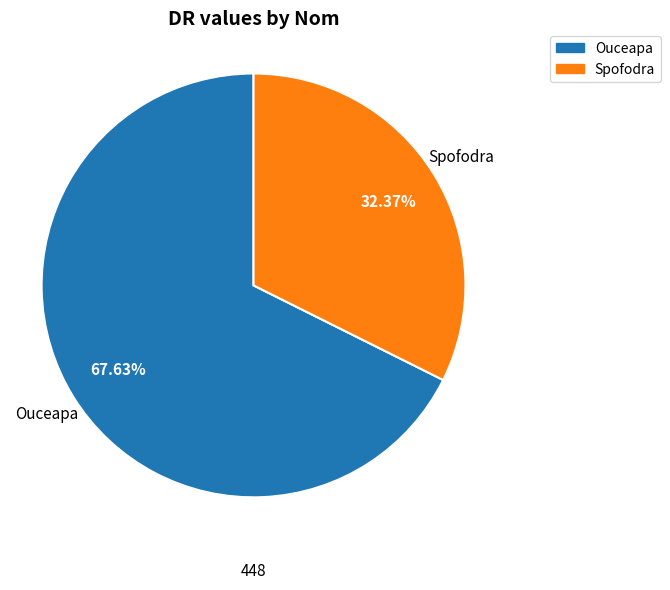

What is the largest slice in the pie chart?

Ouceapa